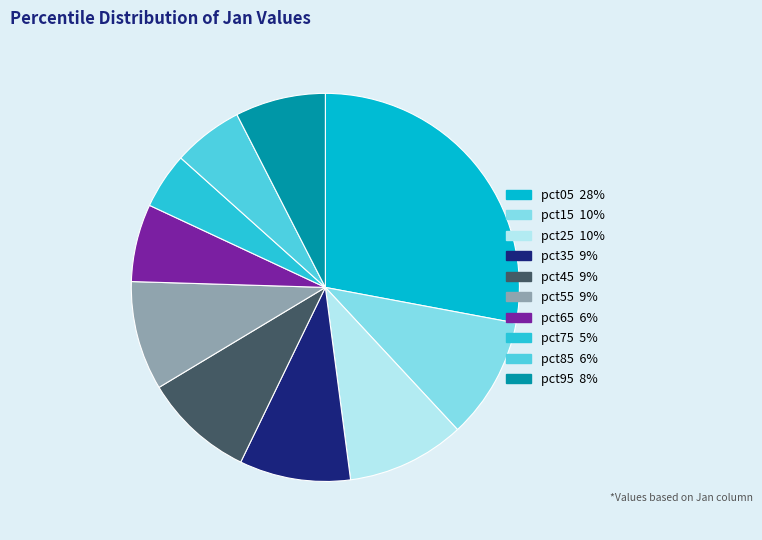

Does pct95 represent more than half of the total?

No